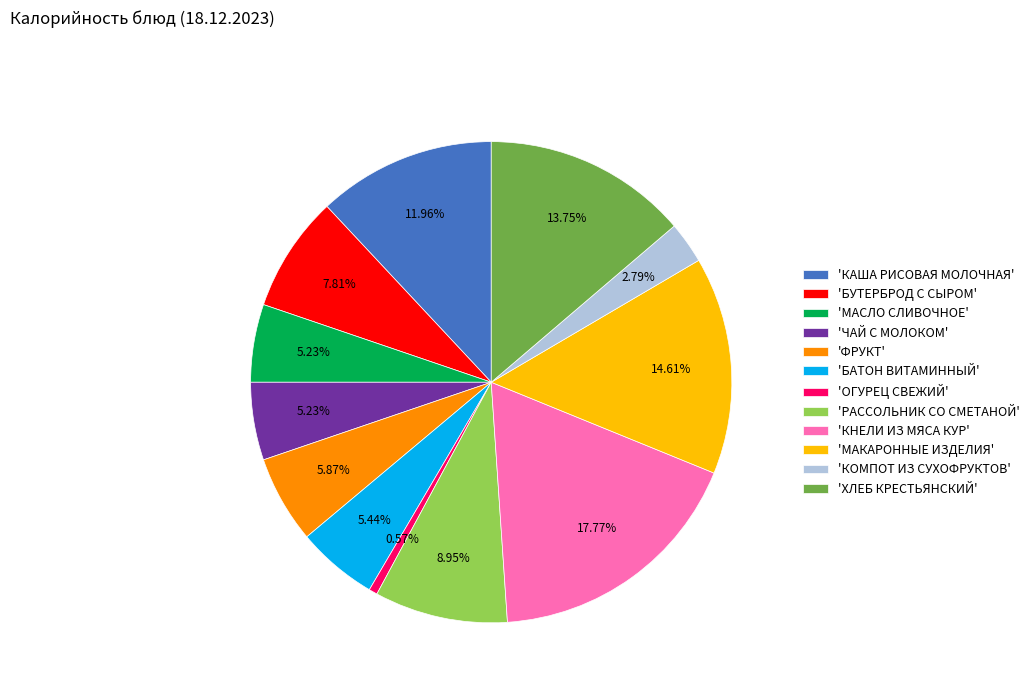

Between 'КАША РИСОВАЯ МОЛОЧНАЯ' and 'БУТЕРБРОД С СЫРОМ', which is larger?

'КАША РИСОВАЯ МОЛОЧНАЯ'